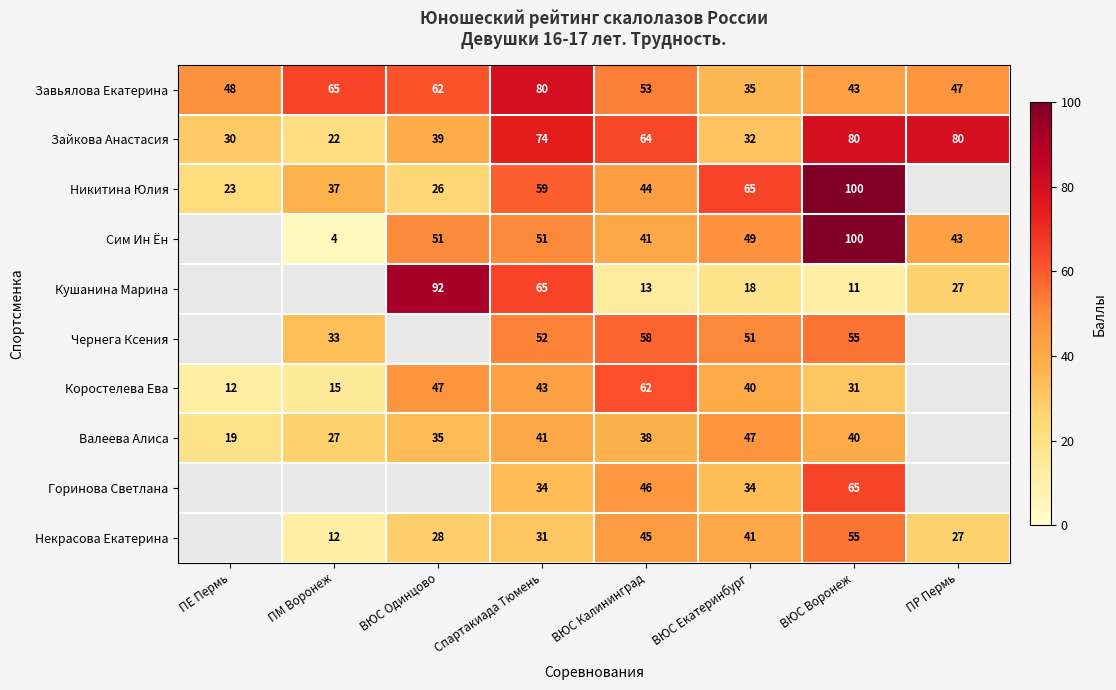

Is the value of Коростелева Ева at ПЕ Пермь greater than the value of Некрасова Екатерина at ВЮС Калининград?

No